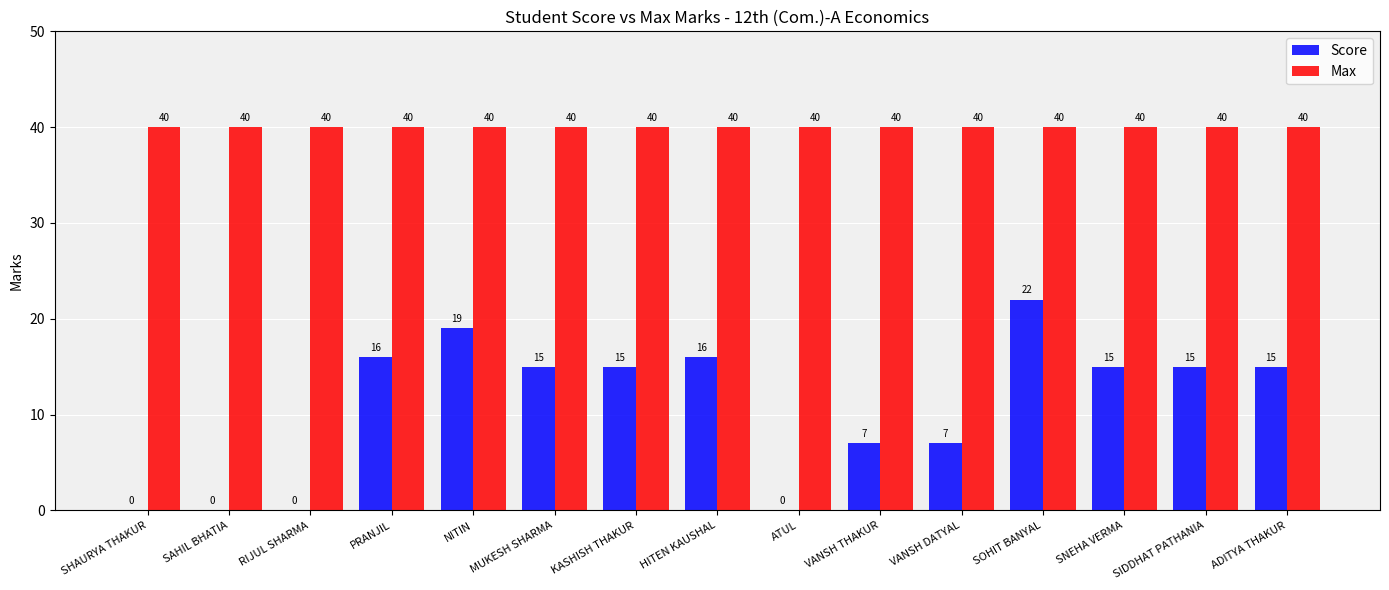

Between SAHIL BHATIA and MUKESH SHARMA, which series saw the biggest shift?

Score